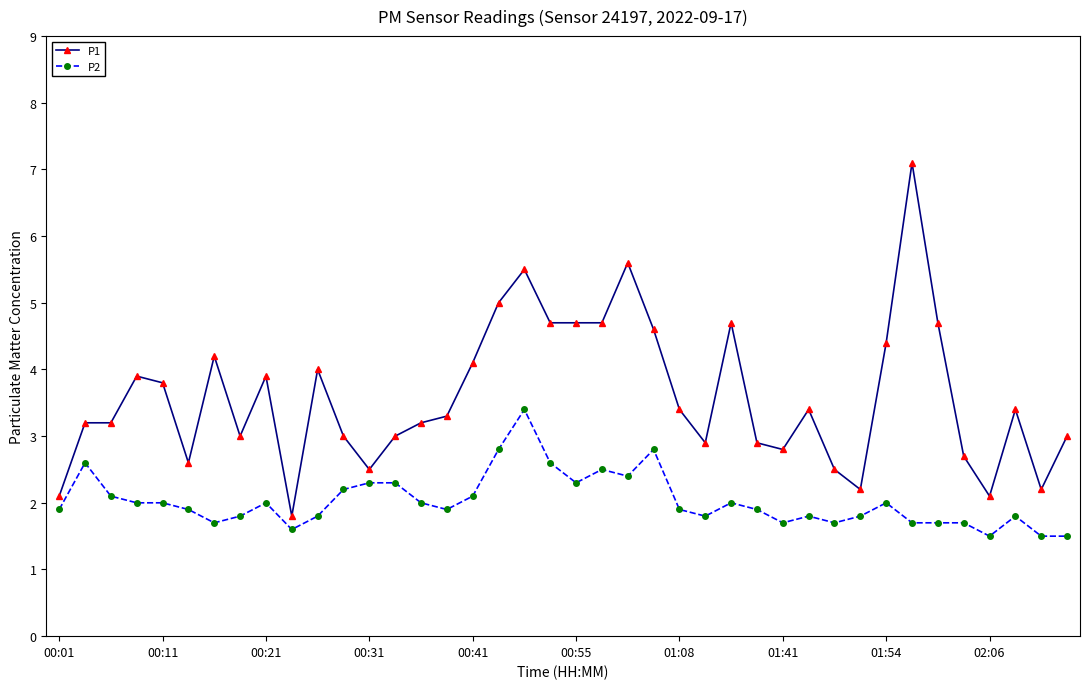

Which series has the largest total across all categories?

P1